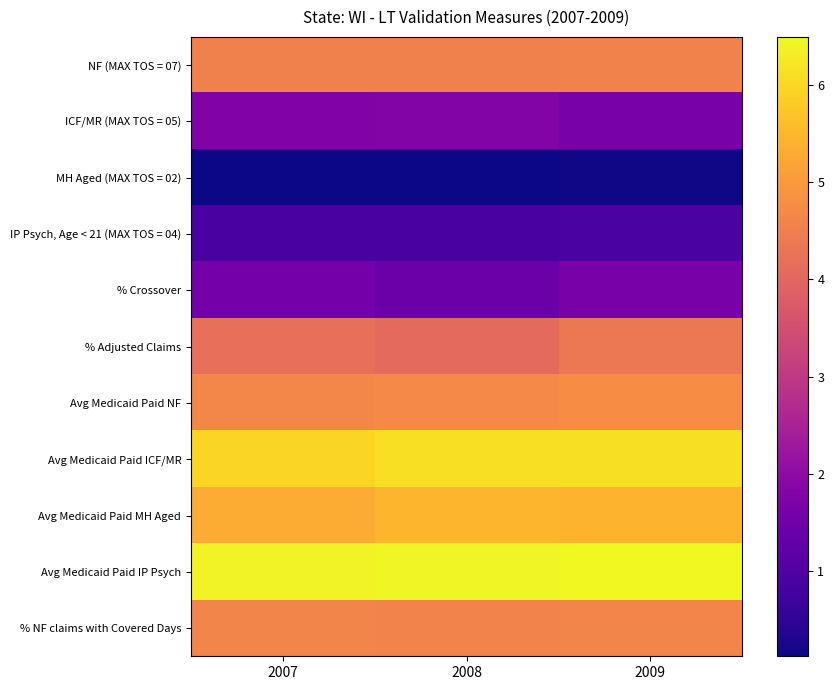

Rank the series at 2008 from lowest to highest value.

MH Aged (MAX TOS = 02), IP Psych, Age < 21 (MAX TOS = 04), % Crossover, ICF/MR (MAX TOS = 05), % Adjusted Claims, NF (MAX TOS = 07), % NF claims with Covered Days, Avg Medicaid Paid NF, Avg Medicaid Paid MH Aged, Avg Medicaid Paid ICF/MR, Avg Medicaid Paid IP Psych